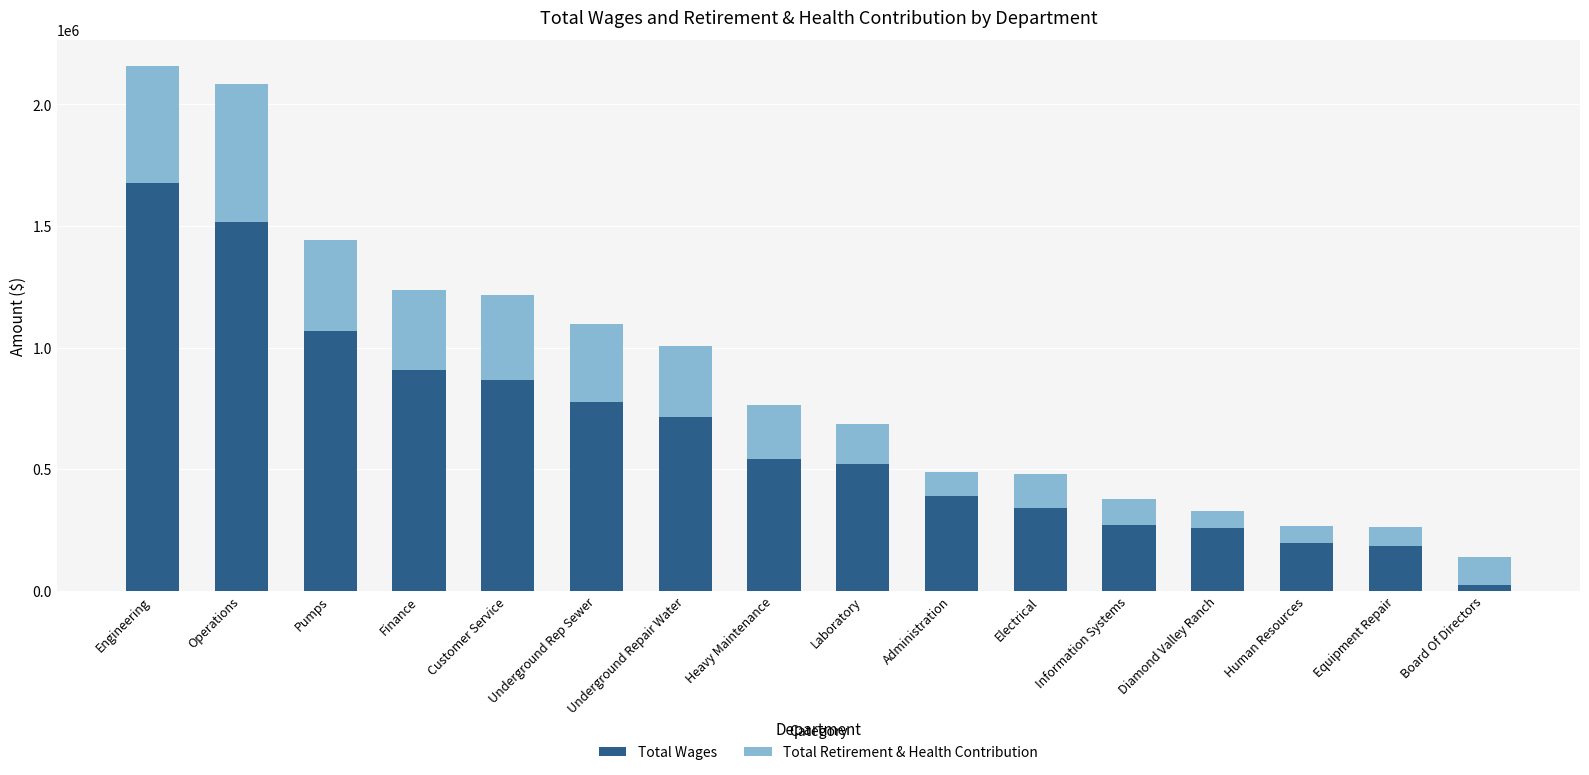

The Total Wages series shows 277585 at Finance. True or false?

False